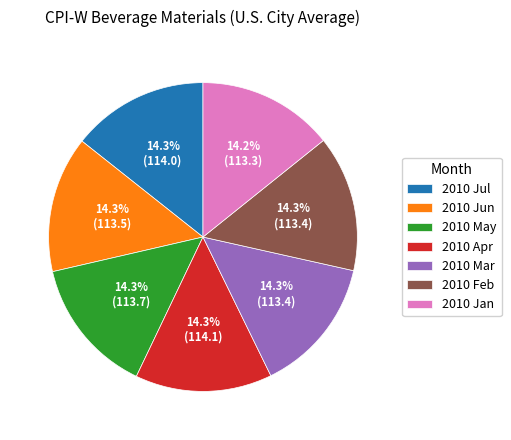

To the nearest percent, what is the combined percentage of 2010 Apr and 2010 May?

29%